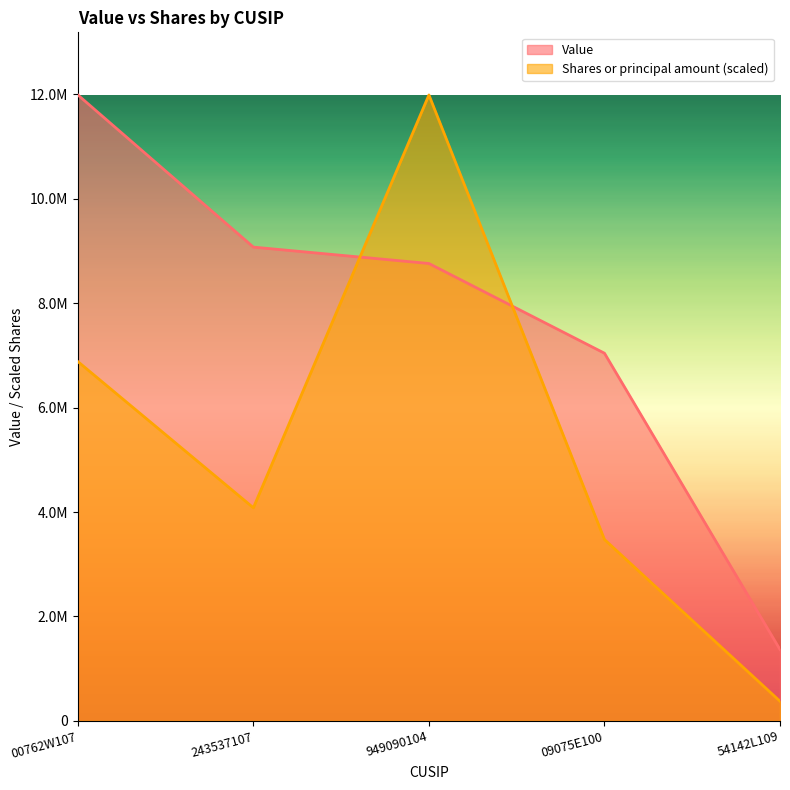

What is the value of the Value point at the 2nd from the left?

9073000.0